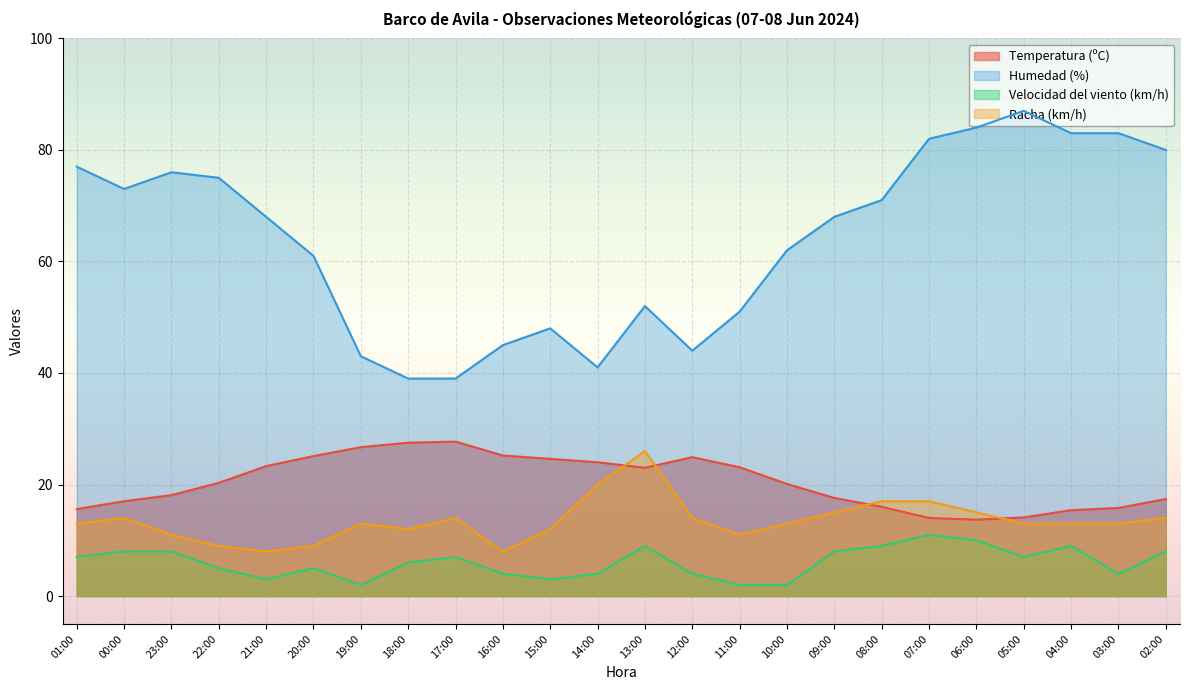

Where is Velocidad del viento (km/h) nearest to the value 6?

18:00